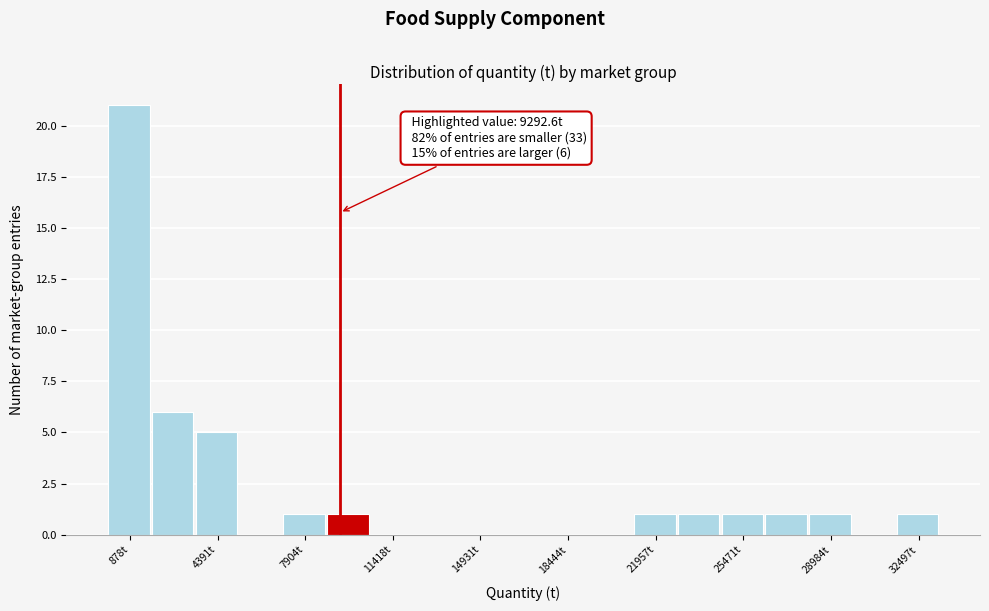

Around what value on the x-axis is the tallest bar? Give the approximate position of its centre, as read against the axis.

1000